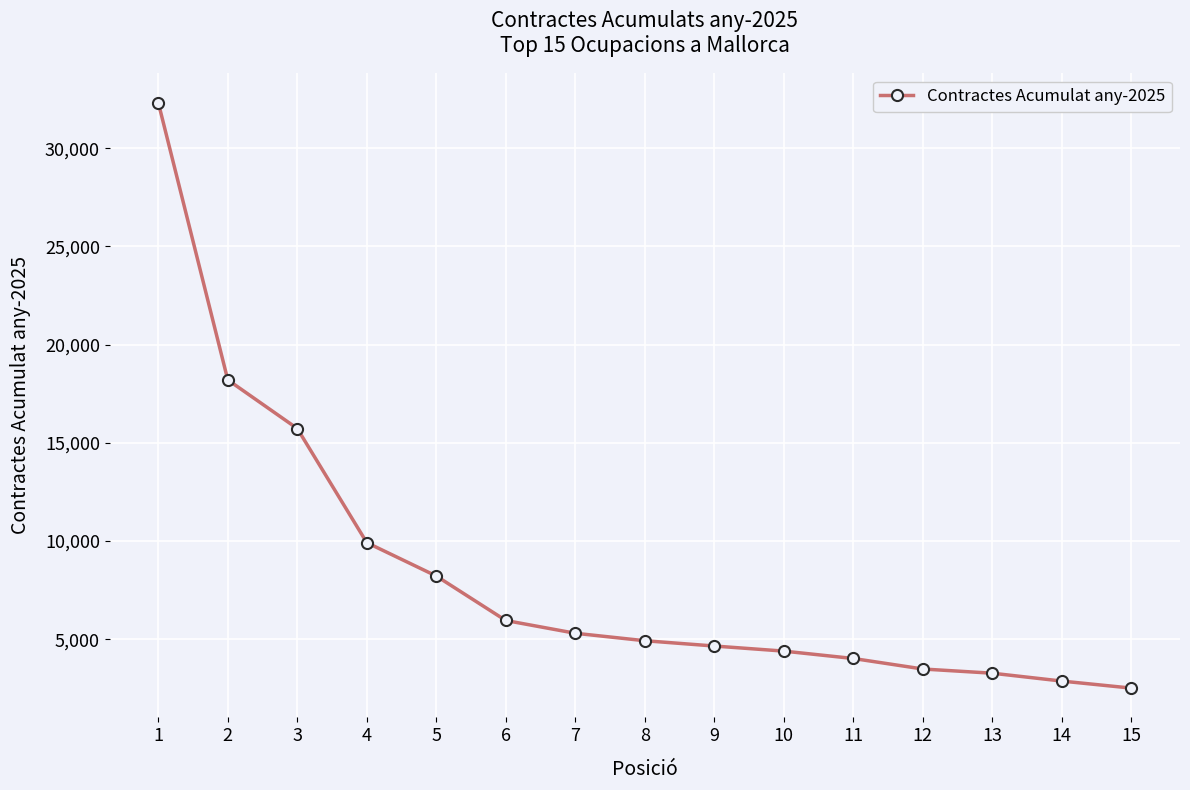

What is the value of the 1st point from the left?

32332